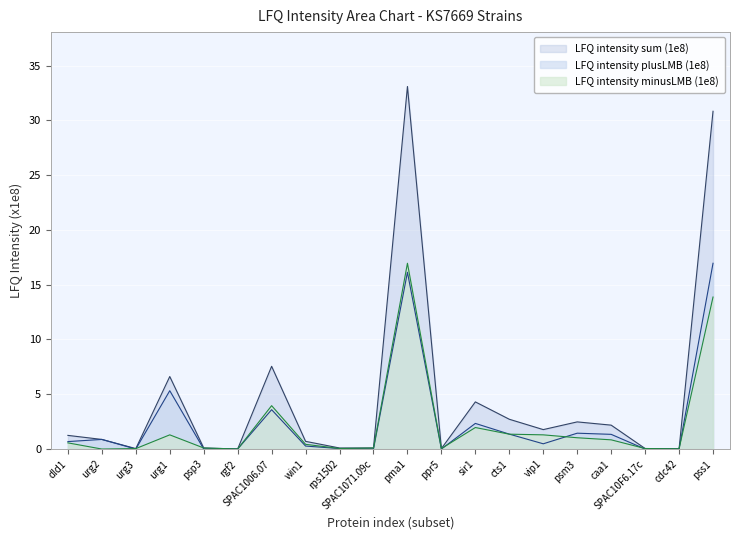

True or false: LFQ intensity plusLMB (1e8) and LFQ intensity sum (1e8) intersect in this chart.

False